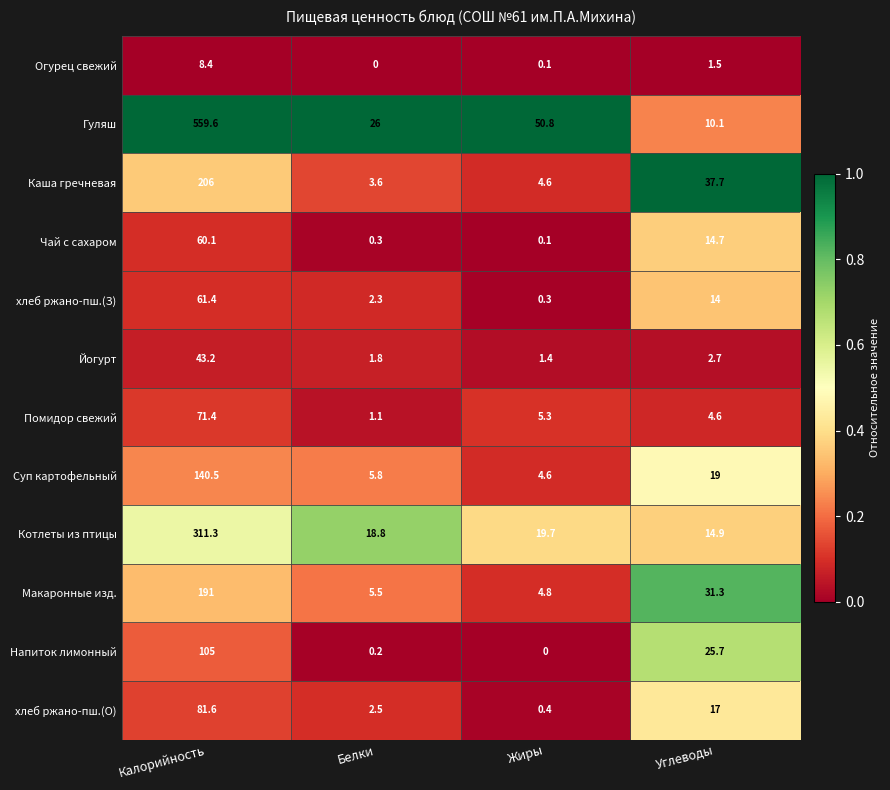

Rank the series by their maximum value, from highest to lowest.

Гуляш, Котлеты из птицы, Каша гречневая, Макаронные изд., Суп картофельный, Напиток лимонный, хлеб ржано-пш.(О), Помидор свежий, хлеб ржано-пш.(З), Чай с сахаром, Йогурт, Огурец свежий